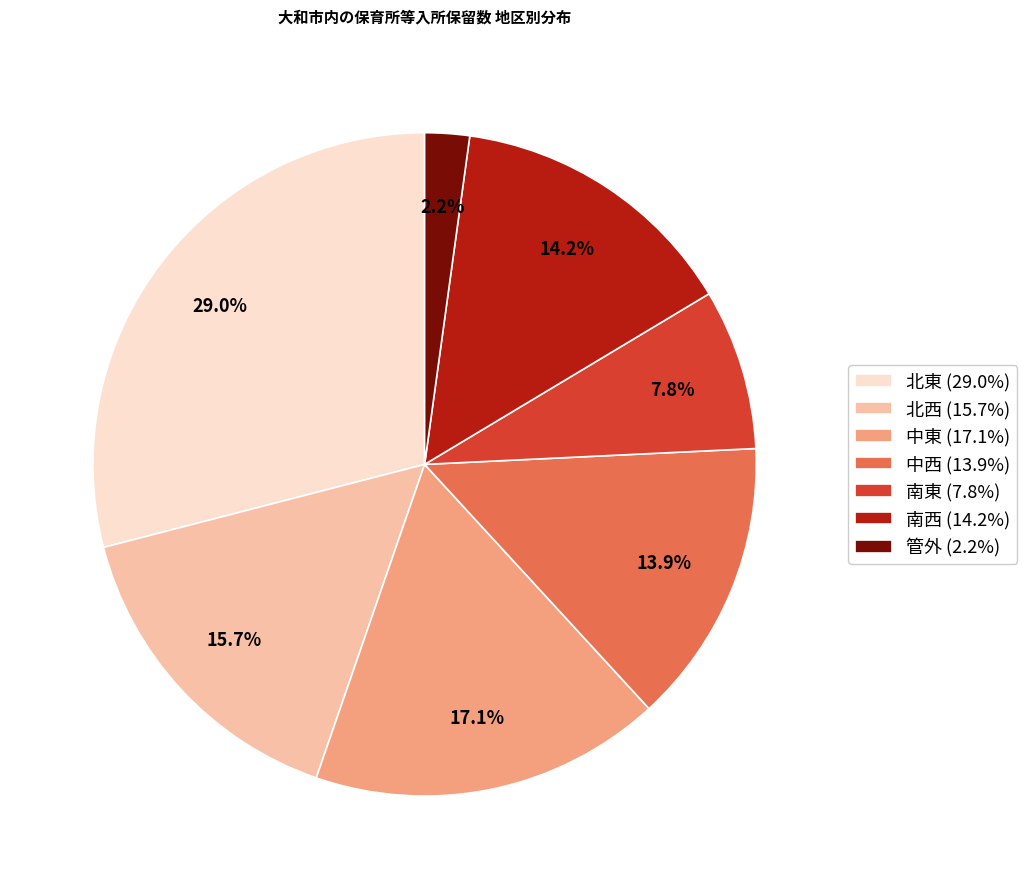

To the nearest percent, what portion does 中東 represent?

17%